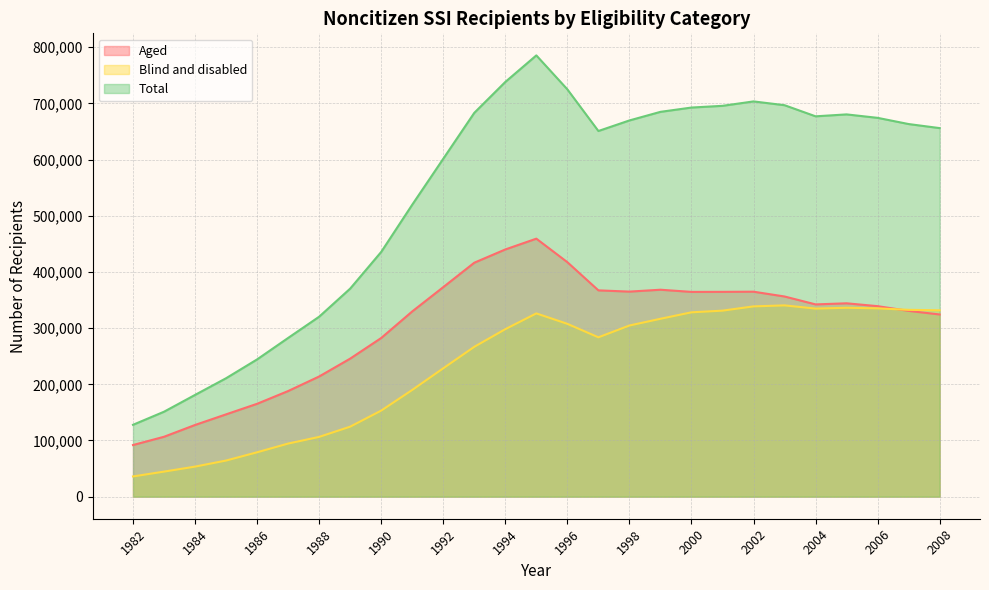

What is the spread (max minus min) of values at 2007?

332545